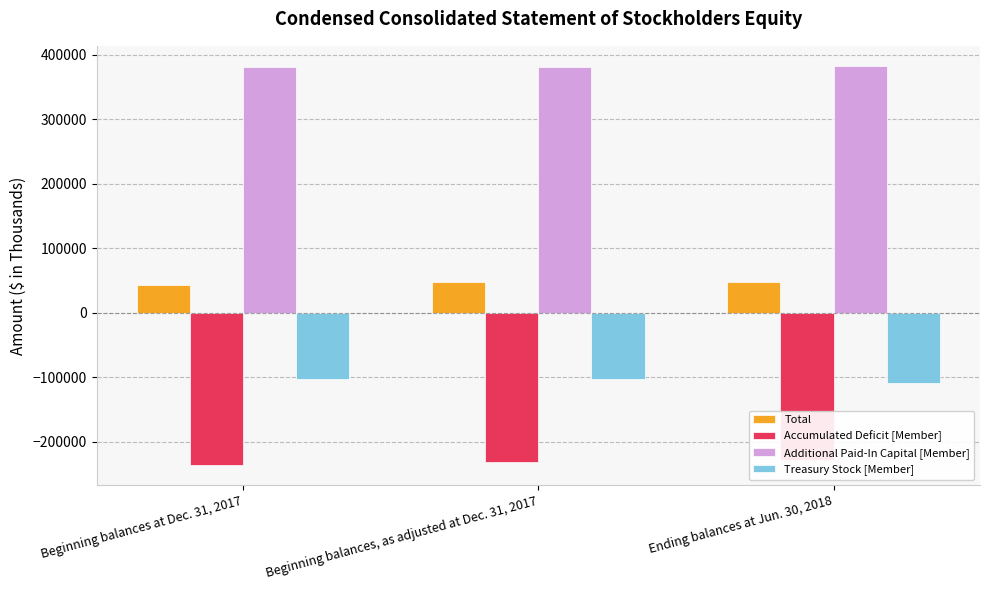

At how many categories does at least one series exceed -96800?

3